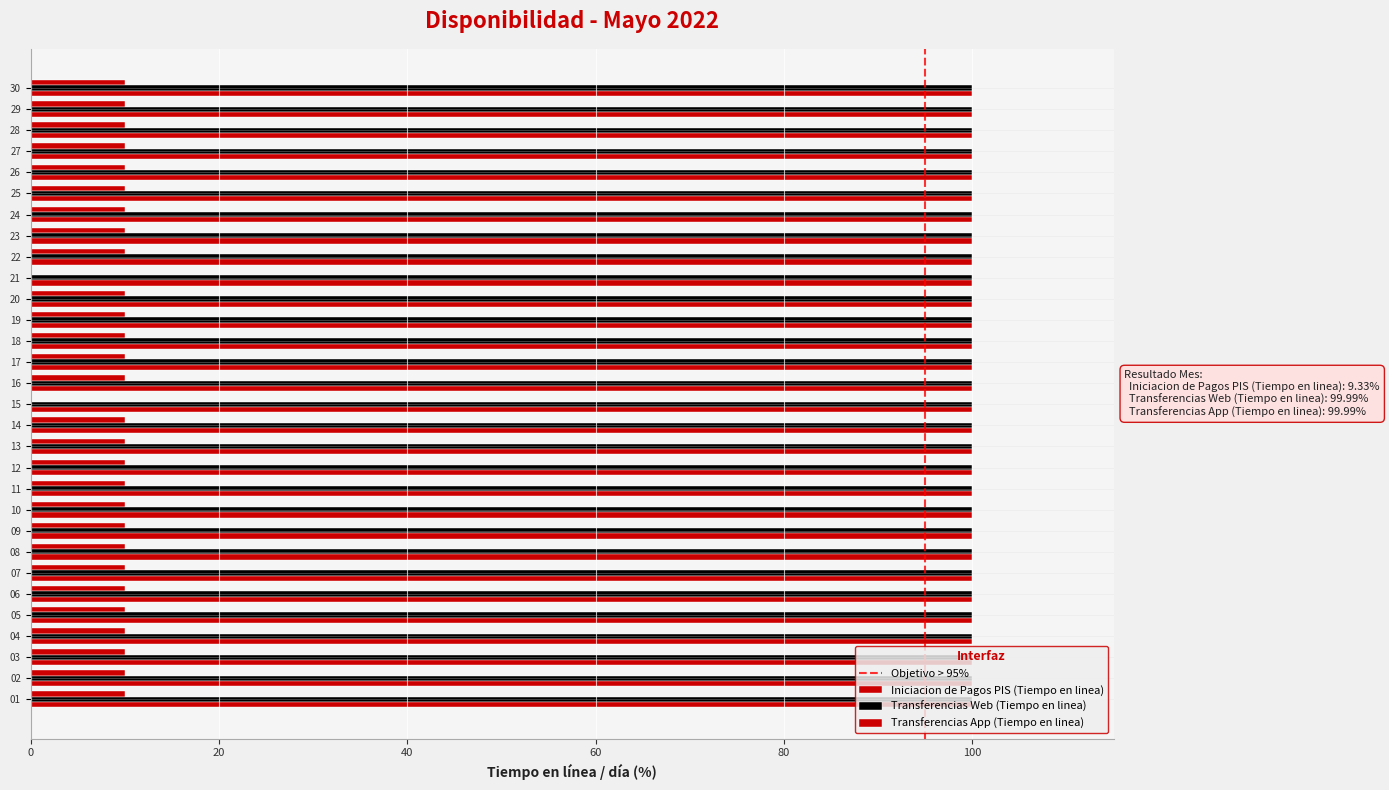

Which category has the lowest value in the Iniciacion de Pagos PIS (Tiempo en linea) series?

15